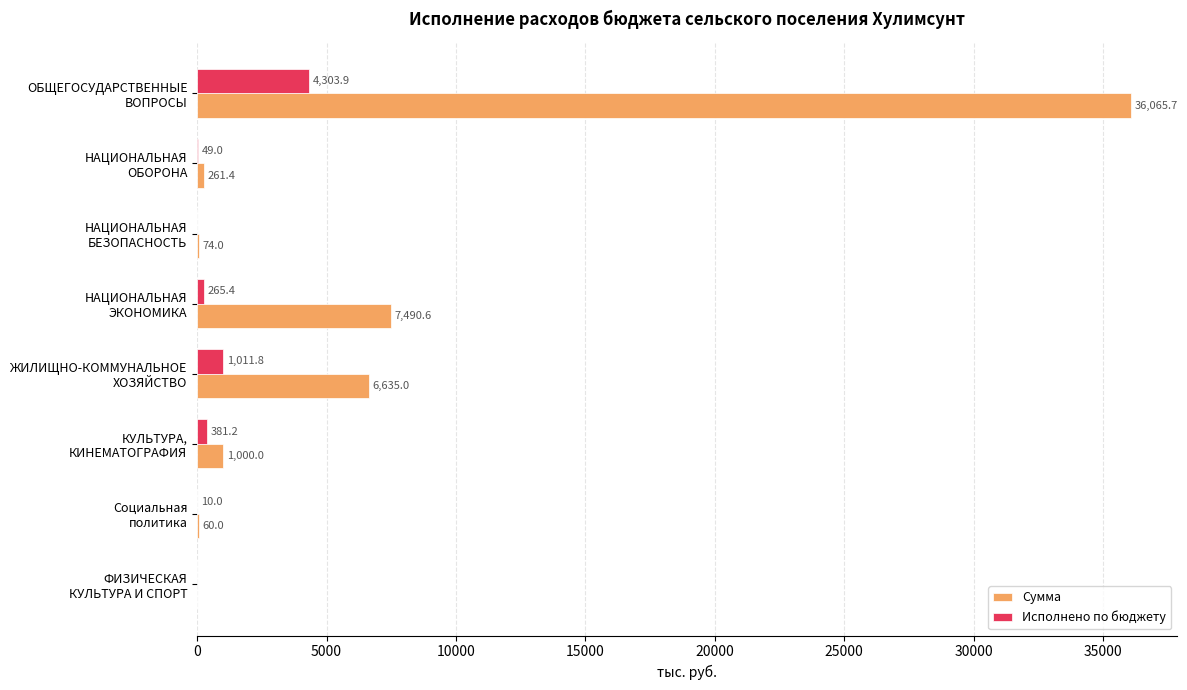

How many series are shown in this chart?

2